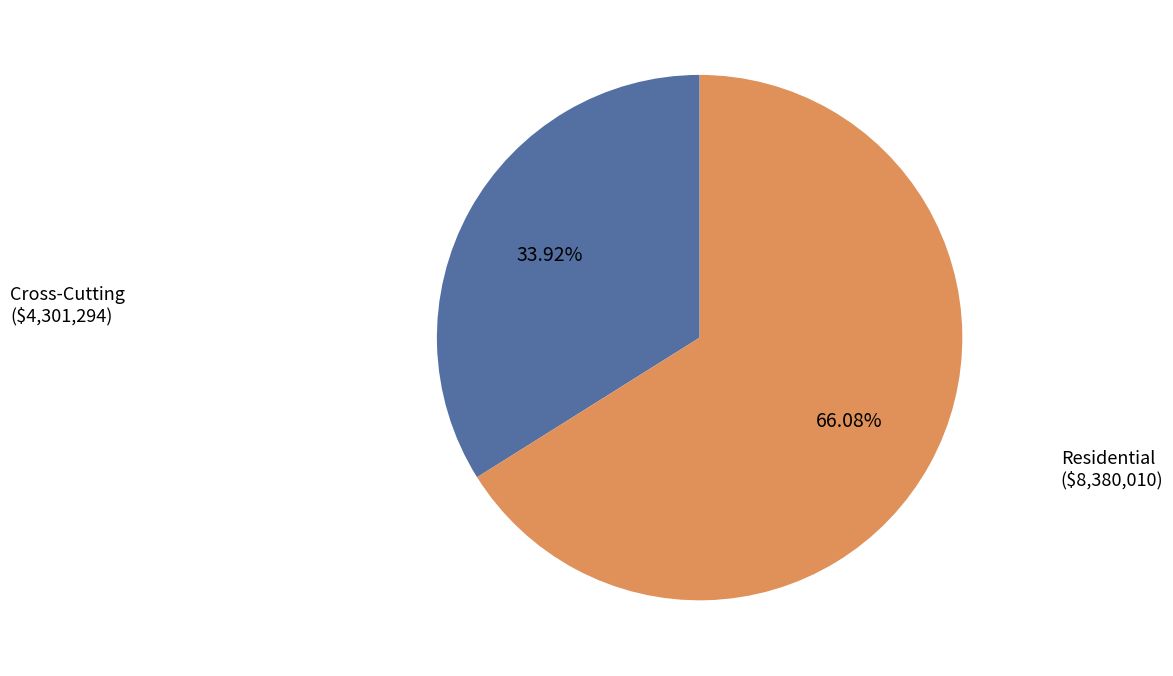

What is the largest slice in the pie chart?

Residential